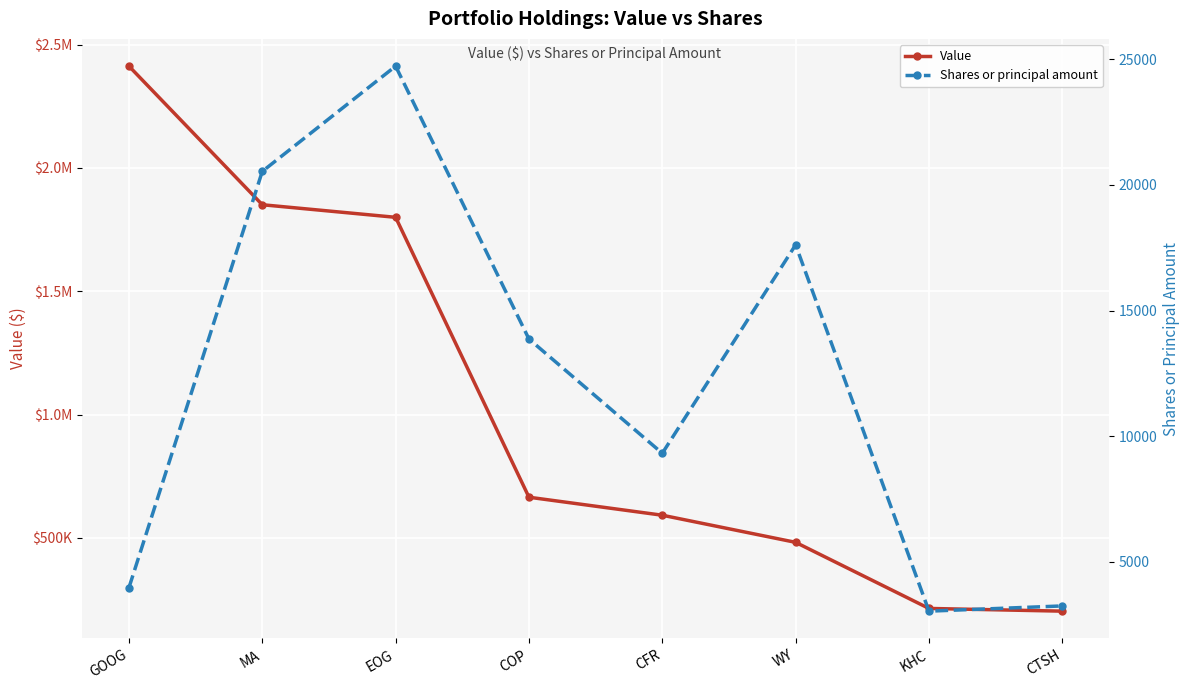

True or false: Value has a value of 126972 at CTSH.

False